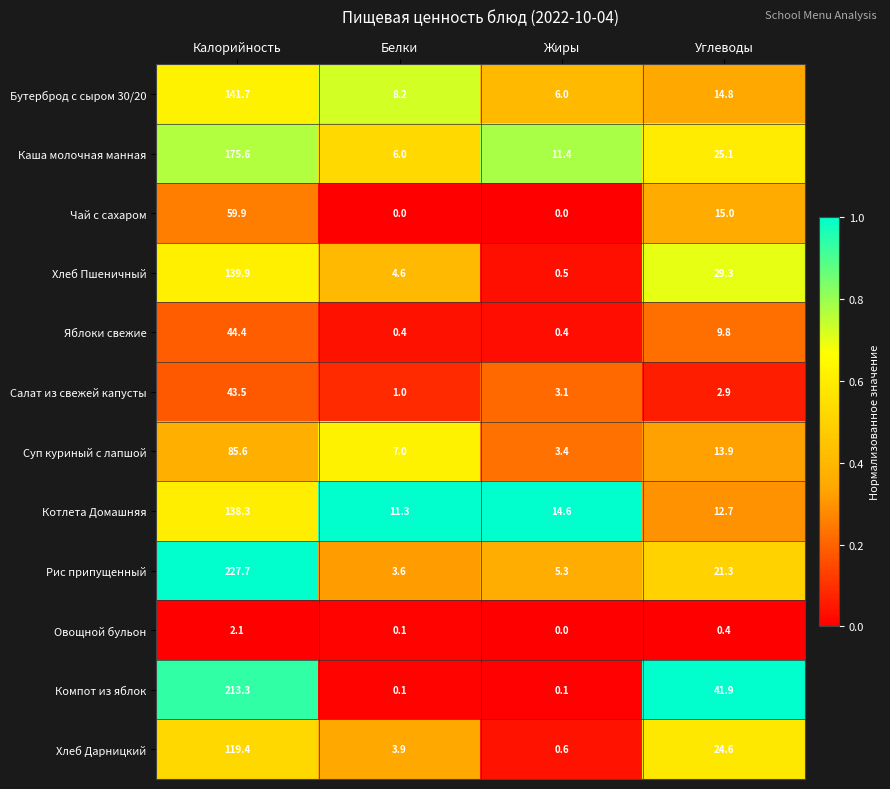

Which series has the largest total across all categories?

Рис припущенный